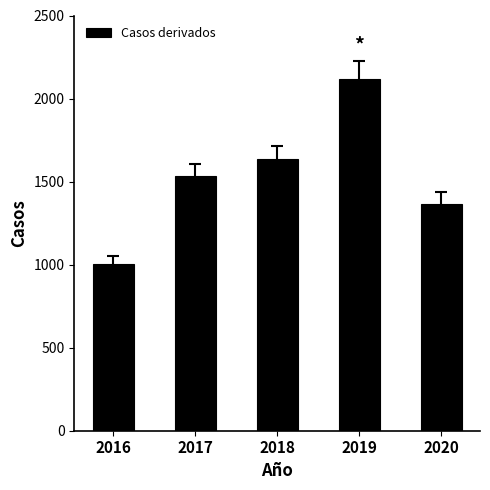

List the labels in order of value, smallest first.

2016, 2020, 2017, 2018, 2019